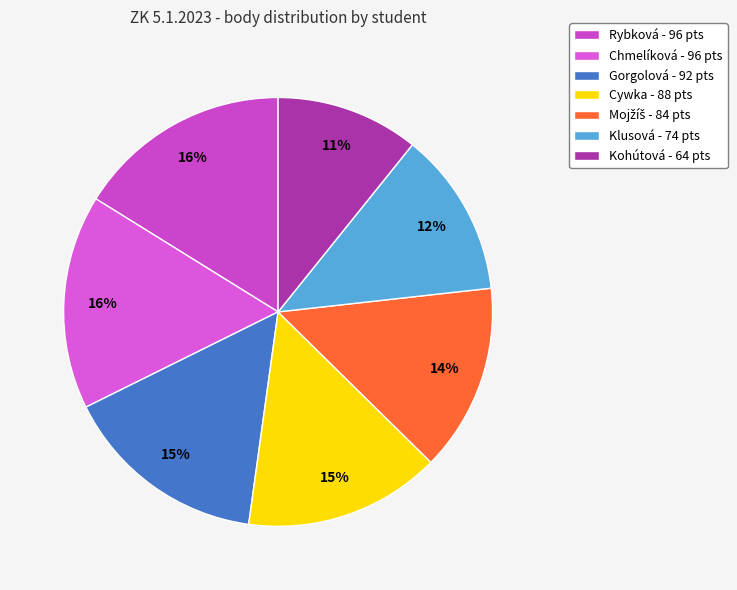

To the nearest percent, what portion does Rybková represent?

16%